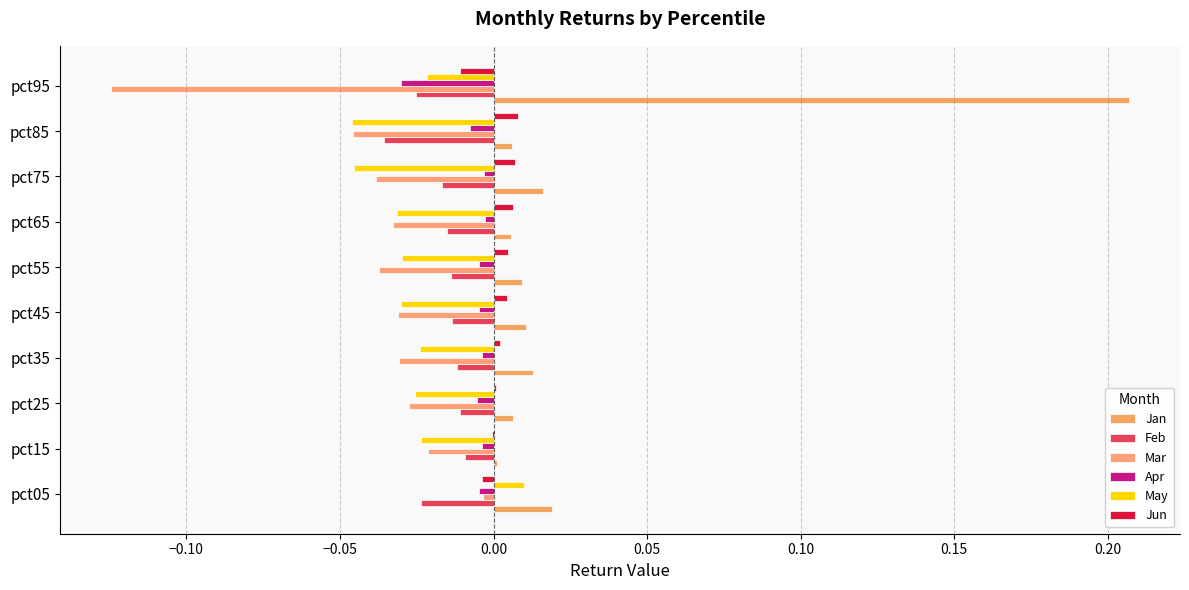

What is the sum of all Mar values?

-0.4